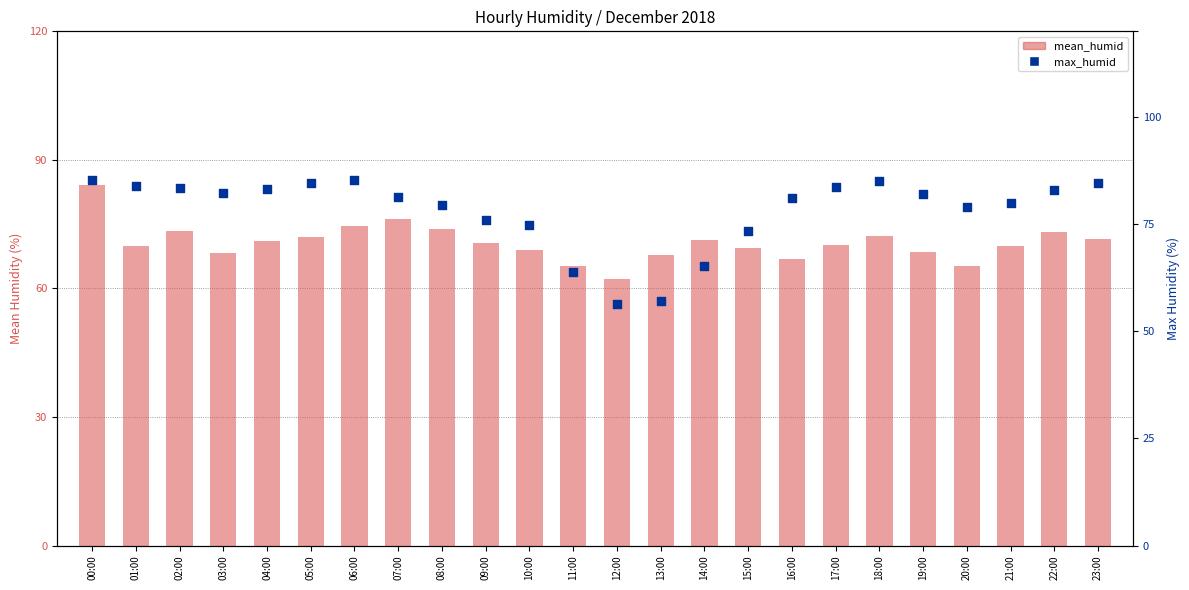

At which category is the sum across all series the highest?

00:00